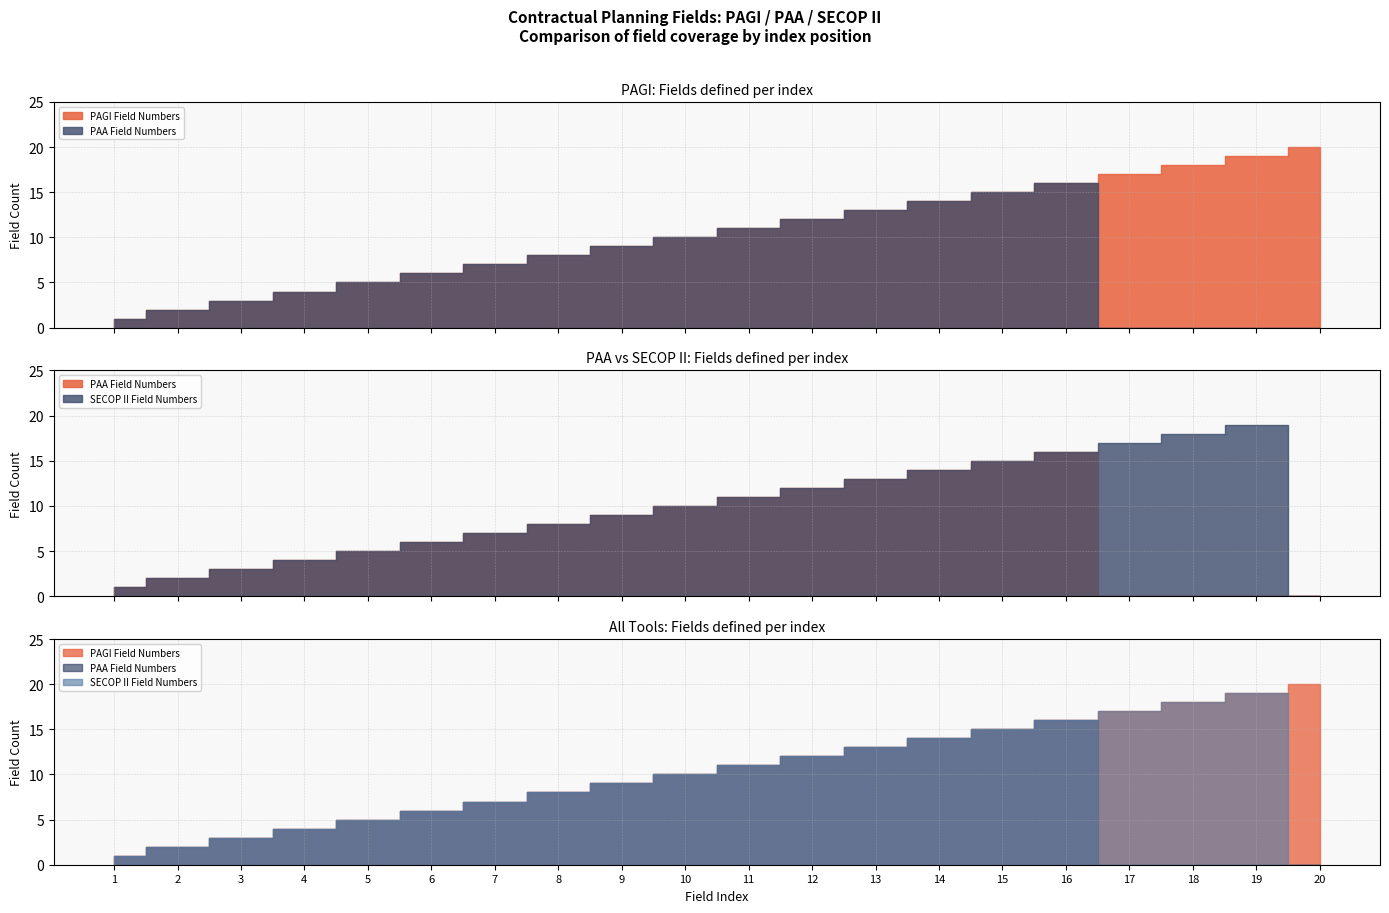

Reading left to right, what are all the values shown in this chart?

PAGI Field Numbers: 1	2	3	4	5	6	7	8	9	10	11	12	13	14	15	16	17	18	19	20
PAA Field Numbers: 1	2	3	4	5	6	7	8	9	10	11	12	13	14	15	16	0	0	0	0
SECOP II Field Numbers: 1	2	3	4	5	6	7	8	9	10	11	12	13	14	15	16	17	18	19	0